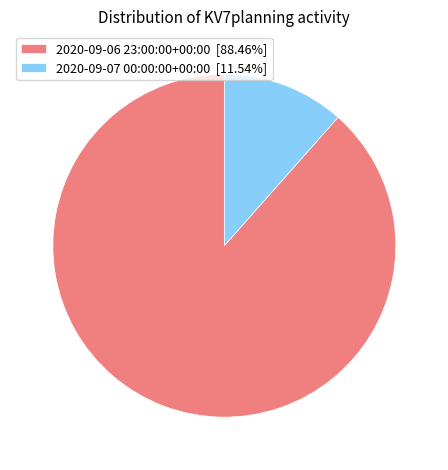

Is there any slice that represents more than half of the pie?

Yes